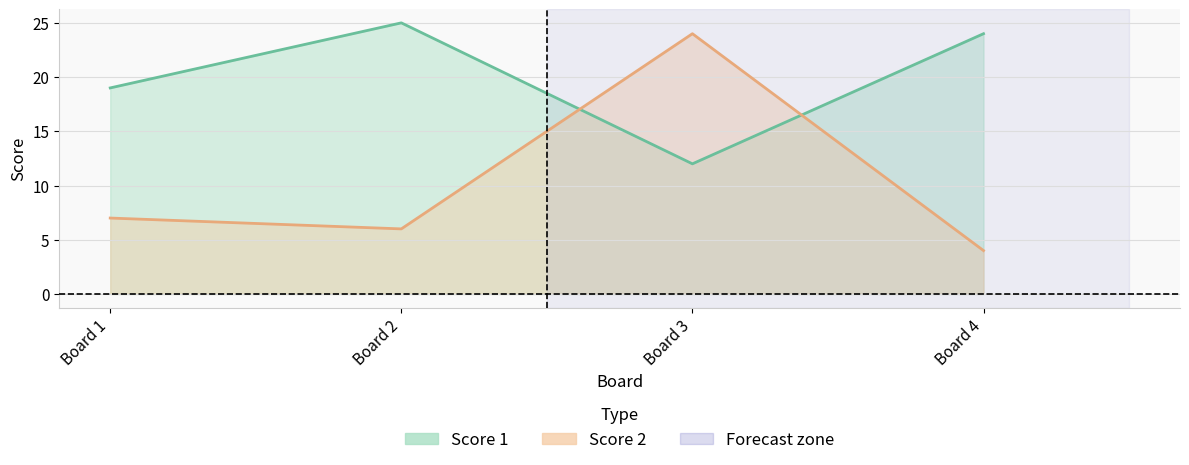

Does the chart display data point markers on the line(s)?

No